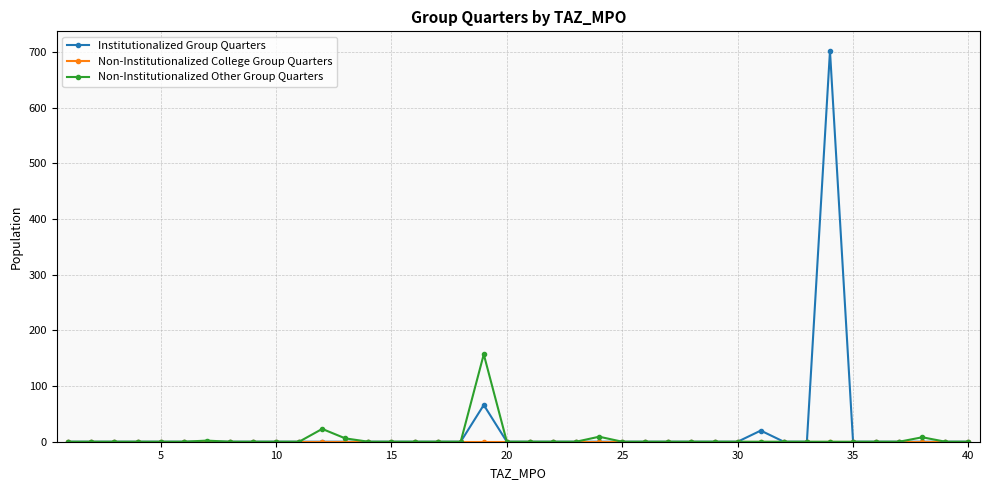

Which series has the largest total across all categories?

Institutionalized Group Quarters